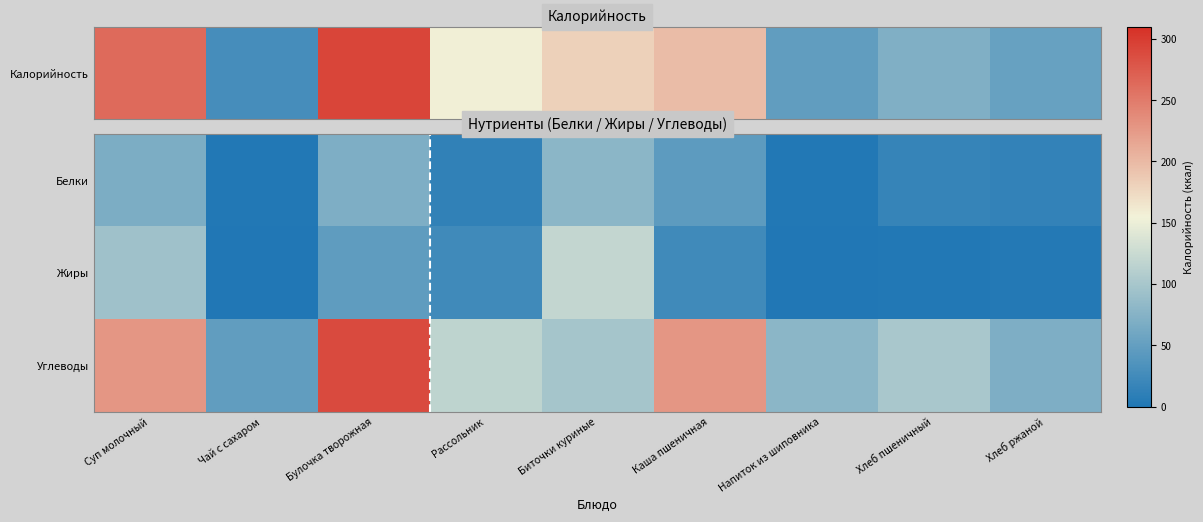

Which series has the largest total across all categories?

Углеводы